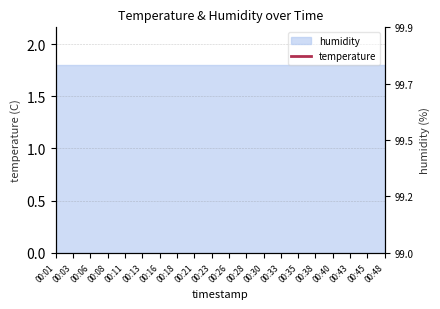

List the labels in order of value, smallest first.

00:43, 00:45, 00:48, 00:18, 00:26, 00:28, 00:30, 00:33, 00:35, 00:38, 00:40, 00:13, 00:16, 00:21, 00:23, 00:08, 00:11, 00:01, 00:03, 00:06